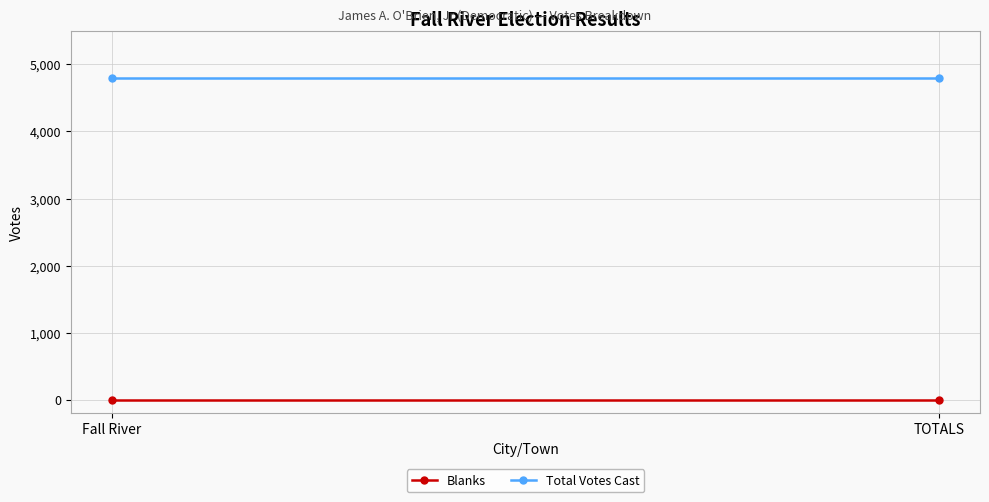

At which label does Blanks reach its peak?

Fall River